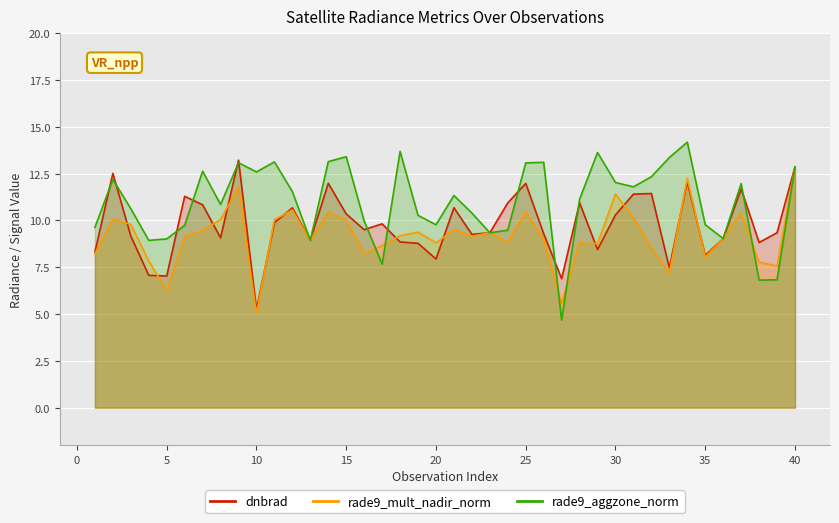

Which series has the largest total across all categories?

rade9_aggzone_norm